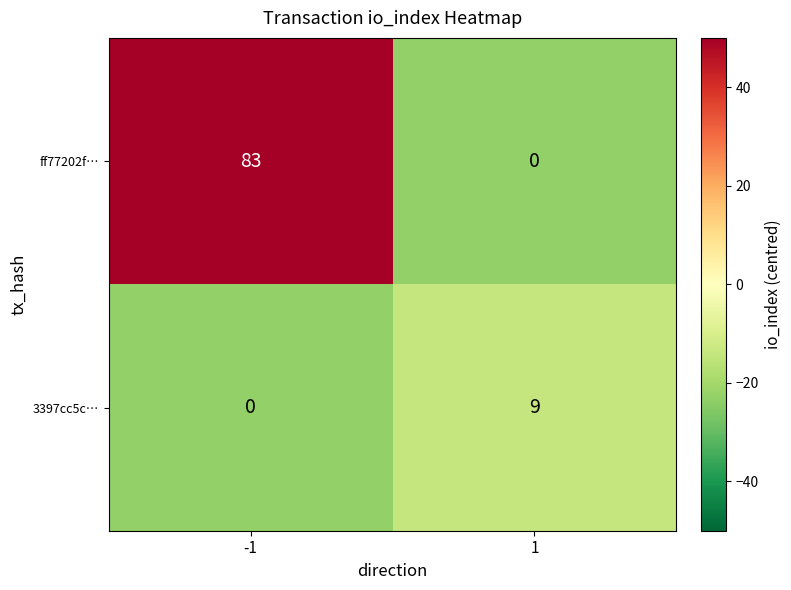

List the series in order of their peak value, highest first.

ff77202f…, 3397cc5c…